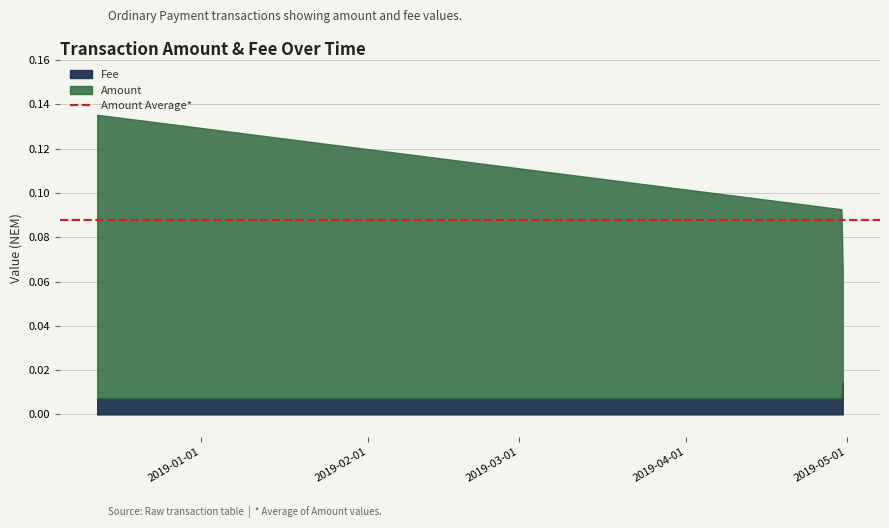

What is the label of the 1st point from the left?

2018-12-12 19:15:28